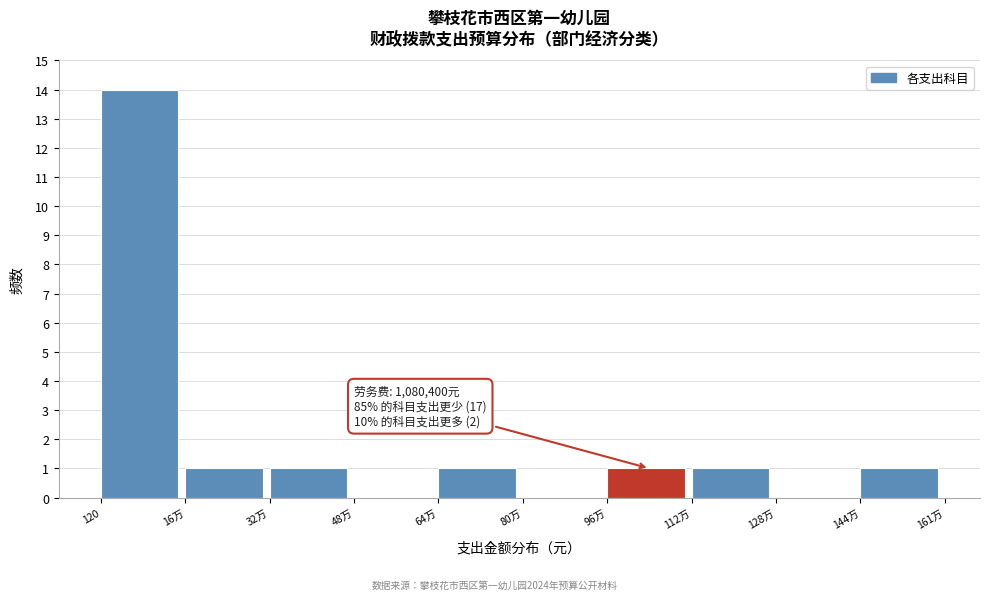

Reading right to left, list all the values displayed in this chart.

144万=1	128万=0	112万=1	96万=1	80万=0	64万=1	48万=0	32万=1	16万=1	120=14